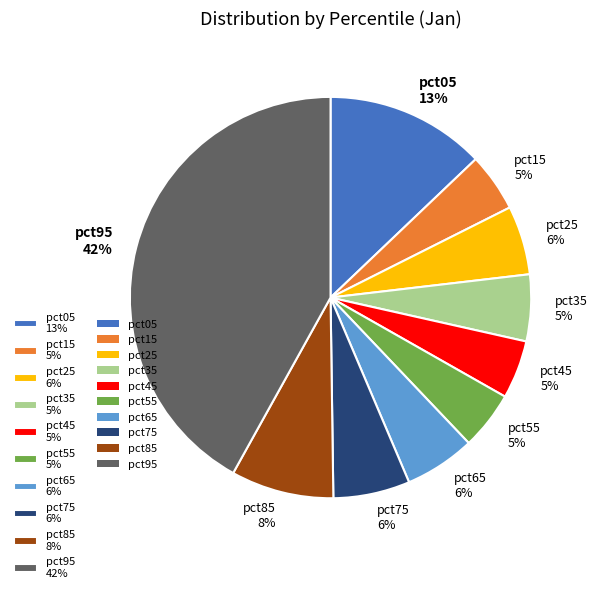

Is pct85 the majority of the pie?

No